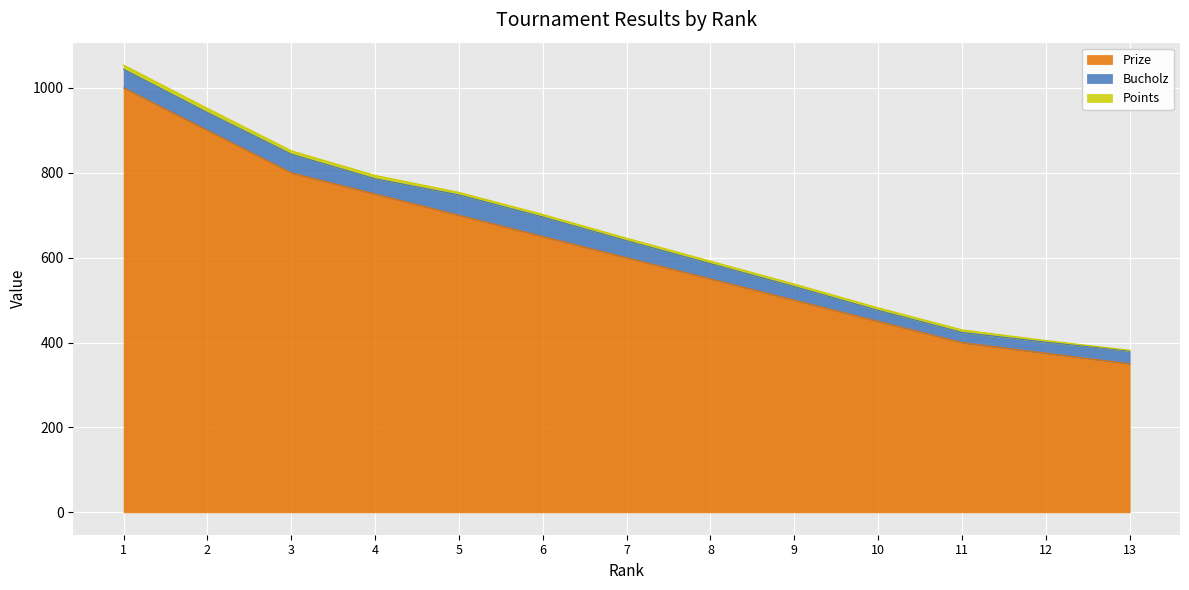

Where does the Prize series first go above 600?

1